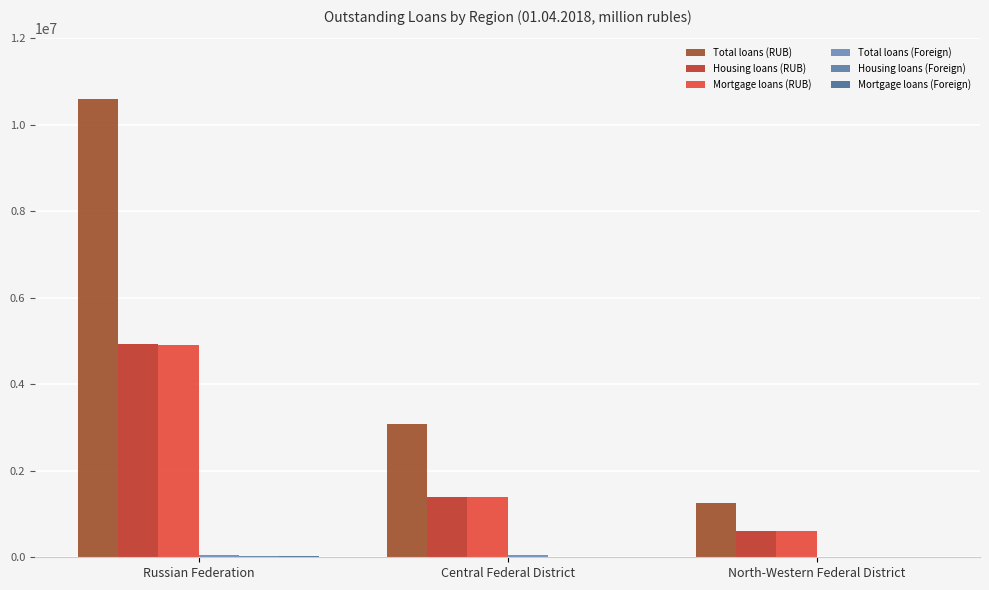

Is it true that Housing loans (RUB) equals 4923192 at Russian Federation?

True